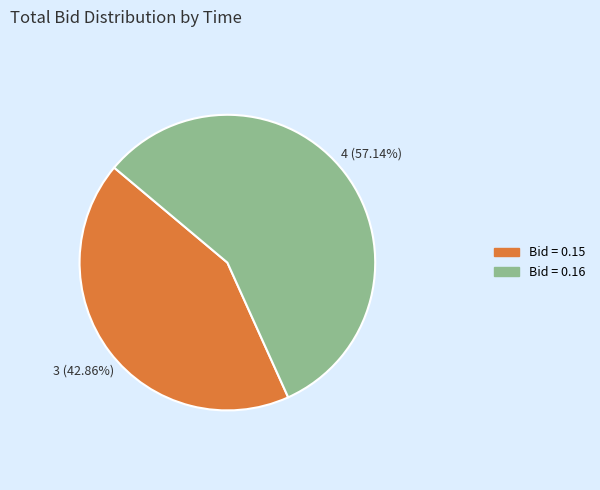

To the nearest percent, what is the average slice percentage?

50%